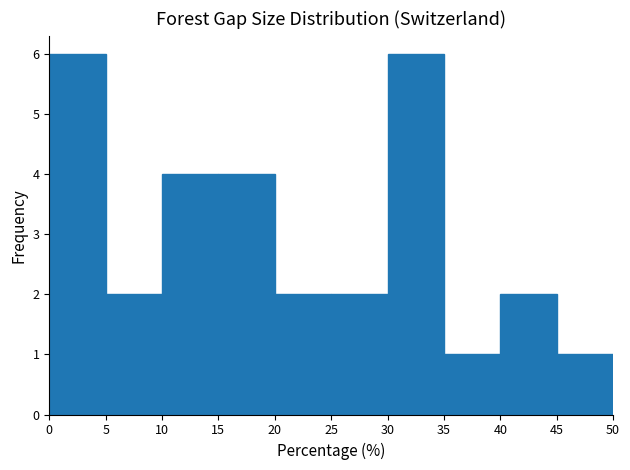

Reading left to right, list every bar in this chart as the range it spans on the x-axis followed by its height. The values are not printed on the chart, so give them approximately, as read against the axis.

0 to 5: 6
5 to 10: 2
10 to 15: 4
15 to 20: 4
20 to 25: 2
25 to 30: 2
30 to 35: 6
35 to 40: 1
40 to 45: 2
45 to 50: 1